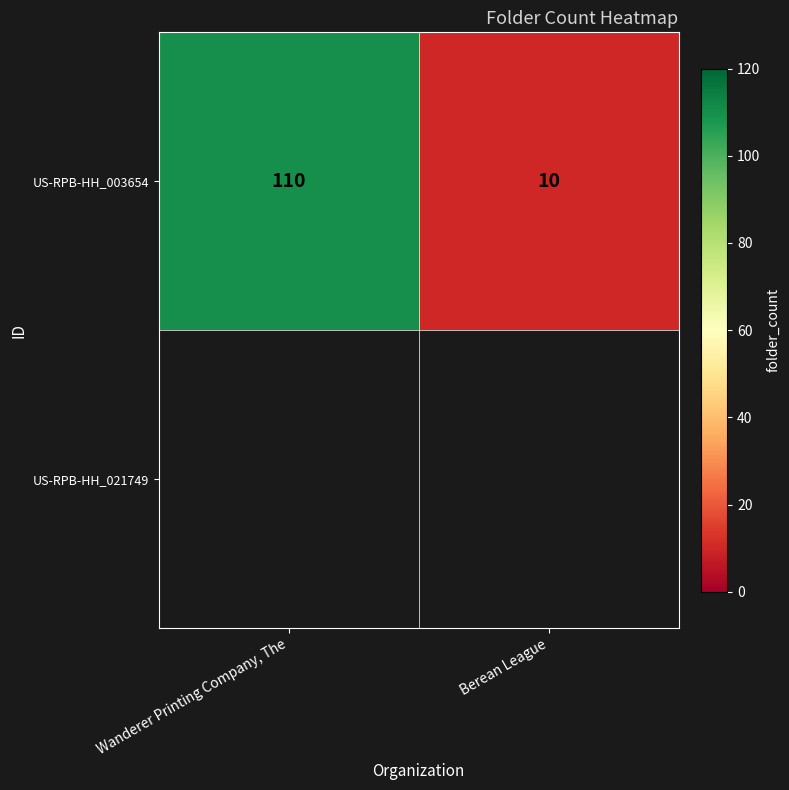

What is the approximate value at Wanderer Printing Company, The, to the nearest 50?

100